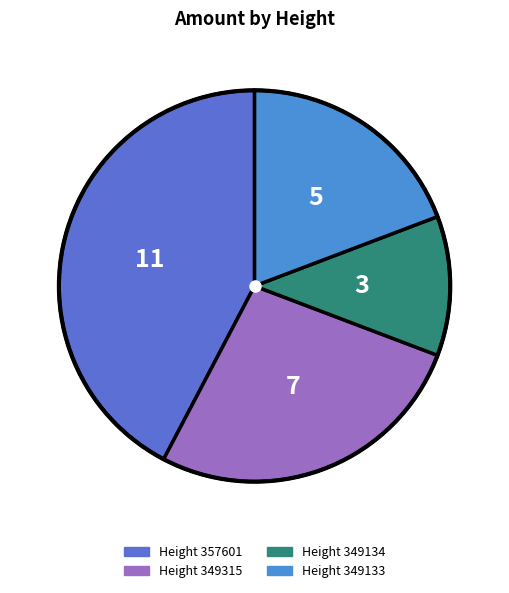

Rank the categories by value from lowest to highest.

349134, 349133, 349315, 357601